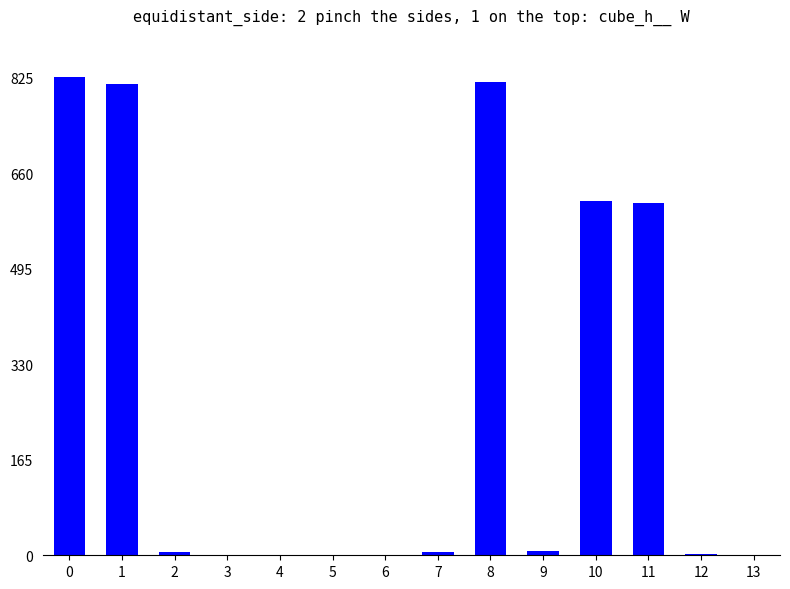

What is the approximate value at 0, to the nearest 100?

800